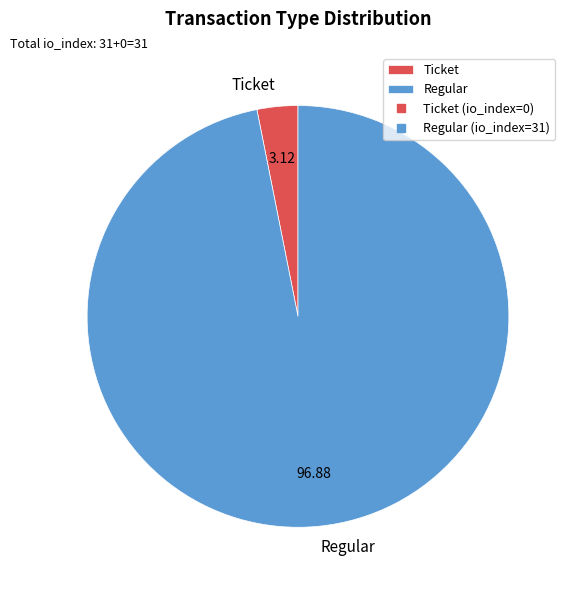

Does Ticket represent more than half of the total?

No